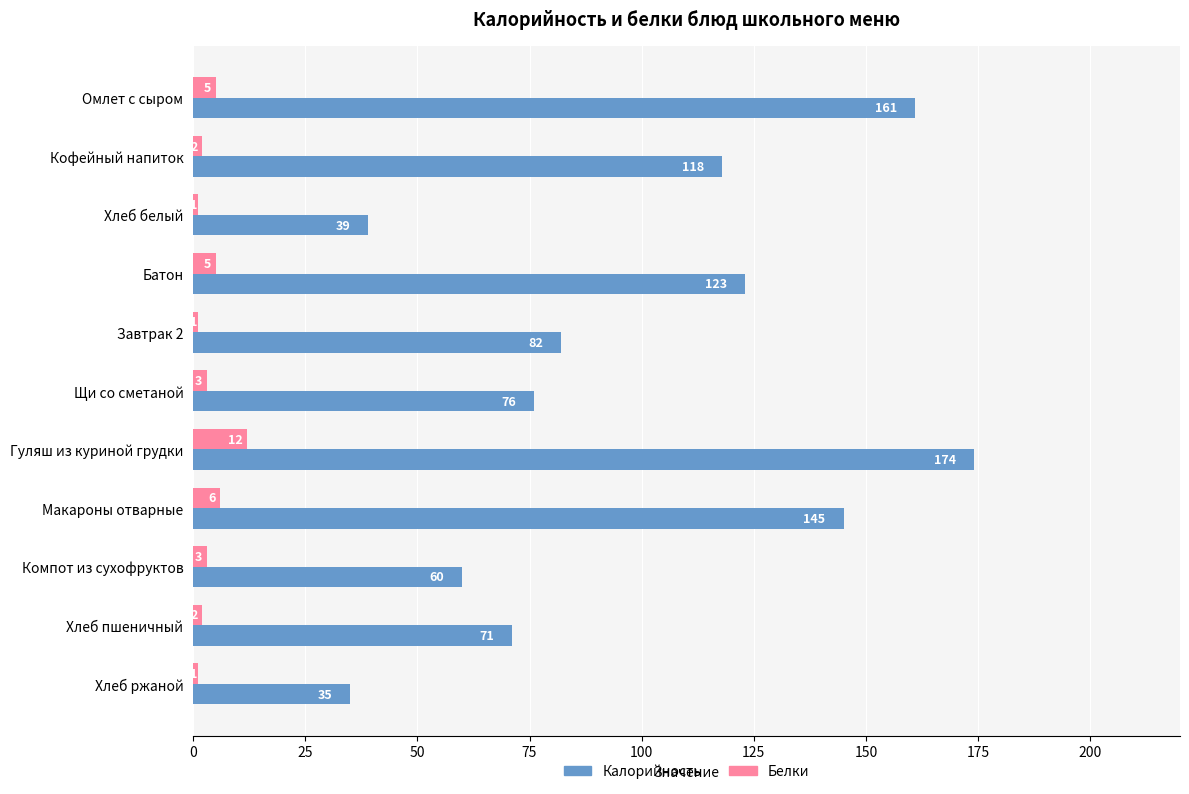

How many distinct data groups are displayed?

2